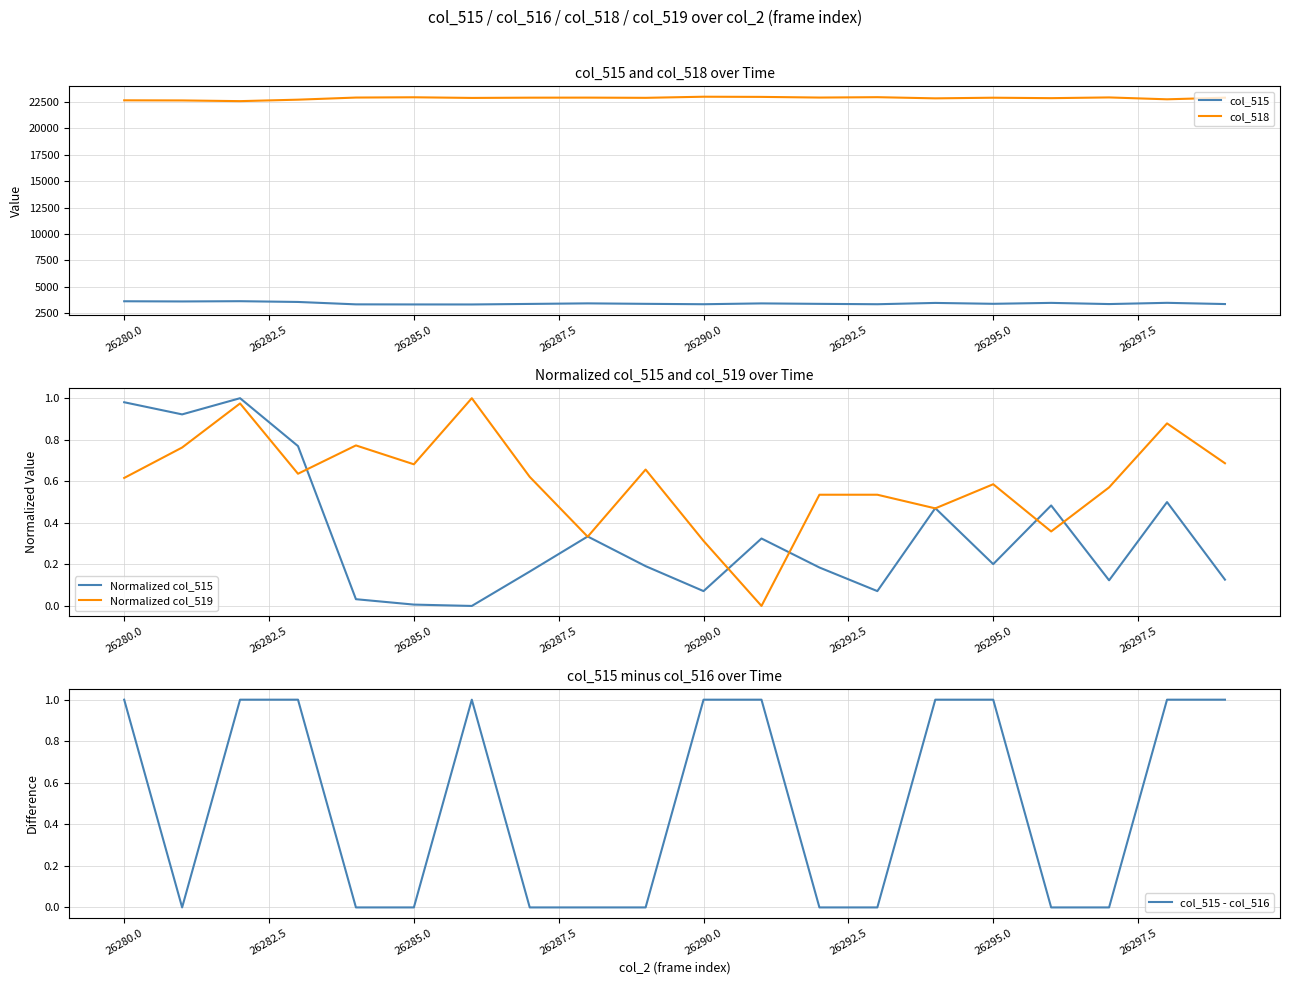

How many lines are shown in the chart?

5